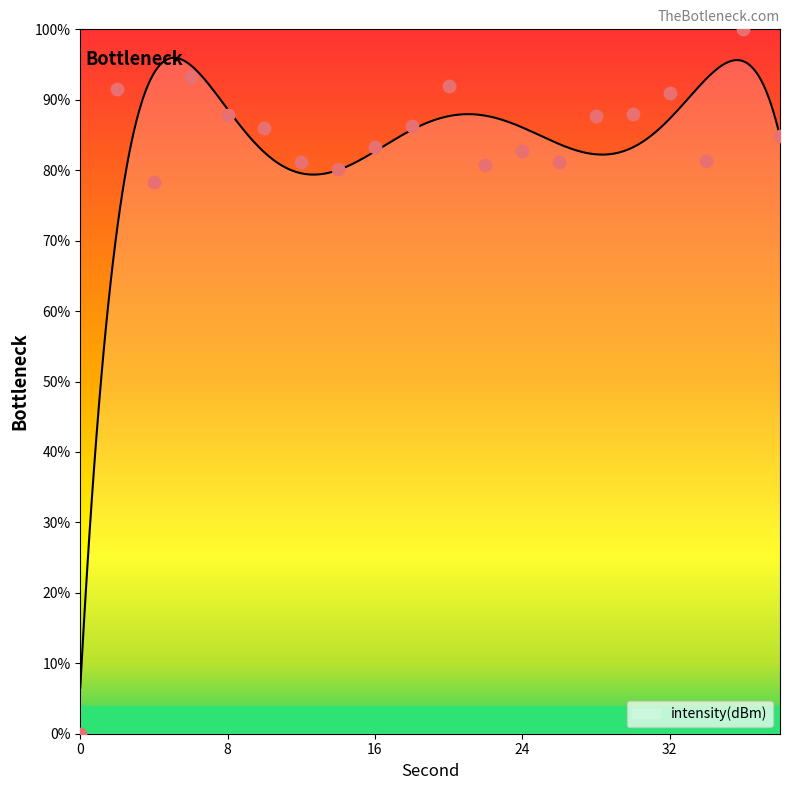

What is the change in value from 8 to 20?

+4.1